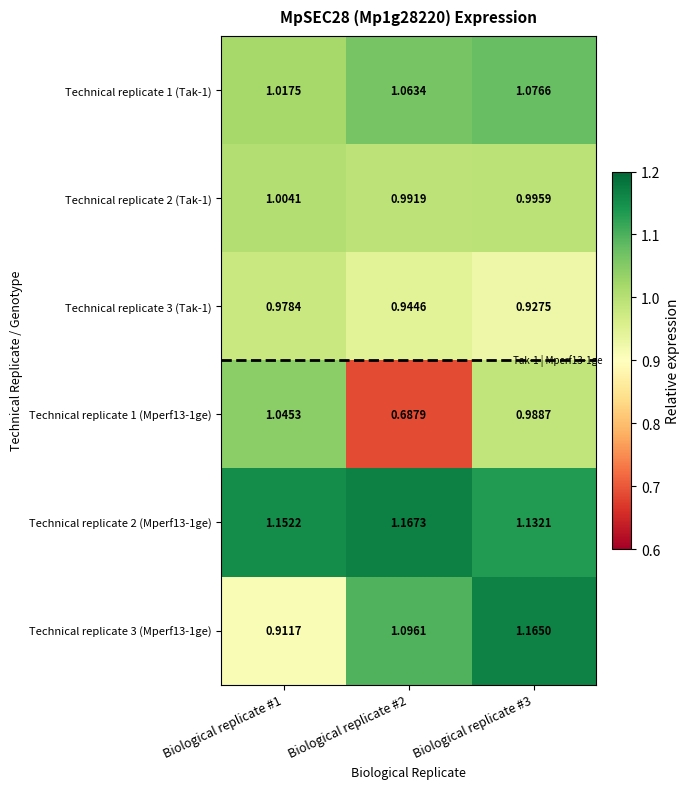

Is the value of Technical replicate 1 (Tak-1) at Biological replicate #2 greater than the value of Technical replicate 3 (Tak-1) at Biological replicate #2?

Yes